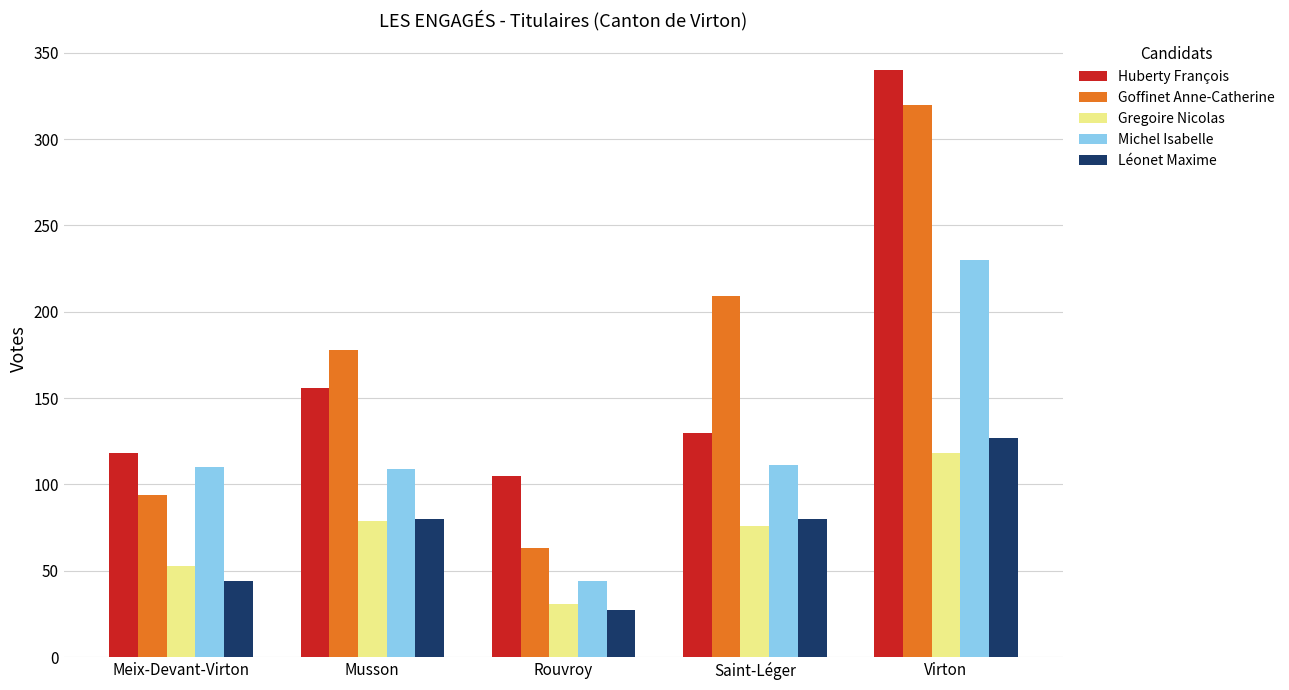

What is the difference between the highest and lowest values at Meix-Devant-Virton?

74